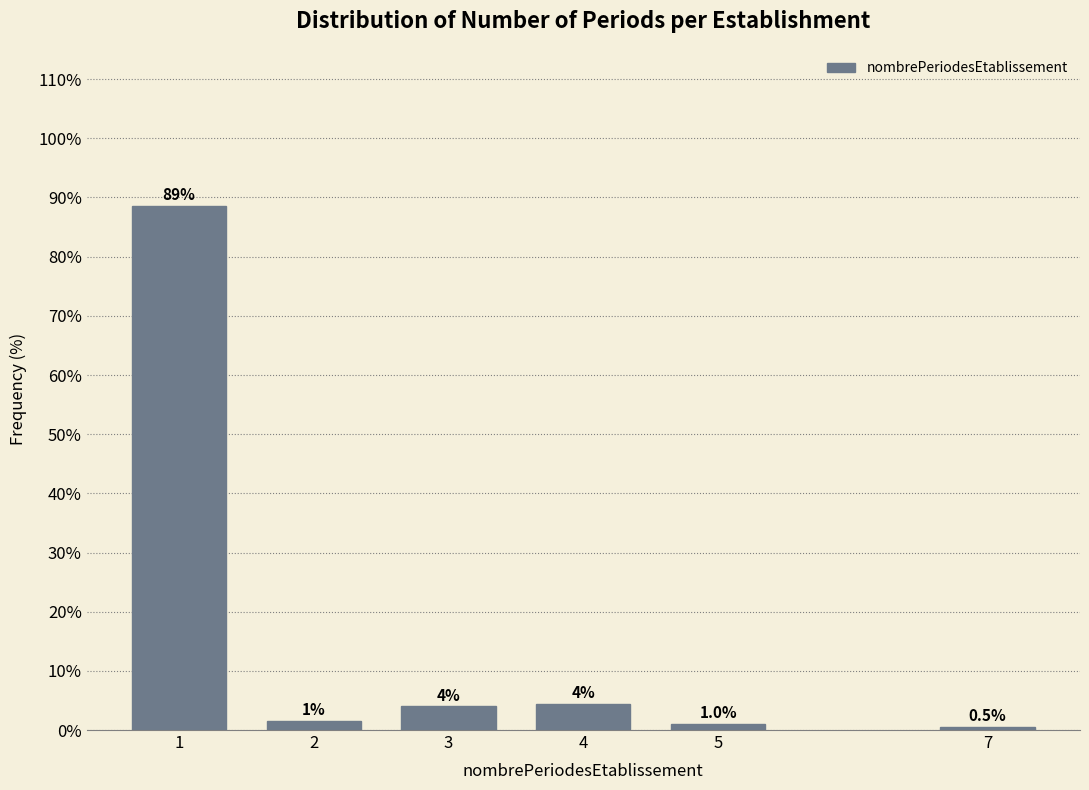

Reading left to right, list all the values displayed in this chart.

1=88.6	2=1.5	3=4.0	4=4.5	5=1.0	7=0.5